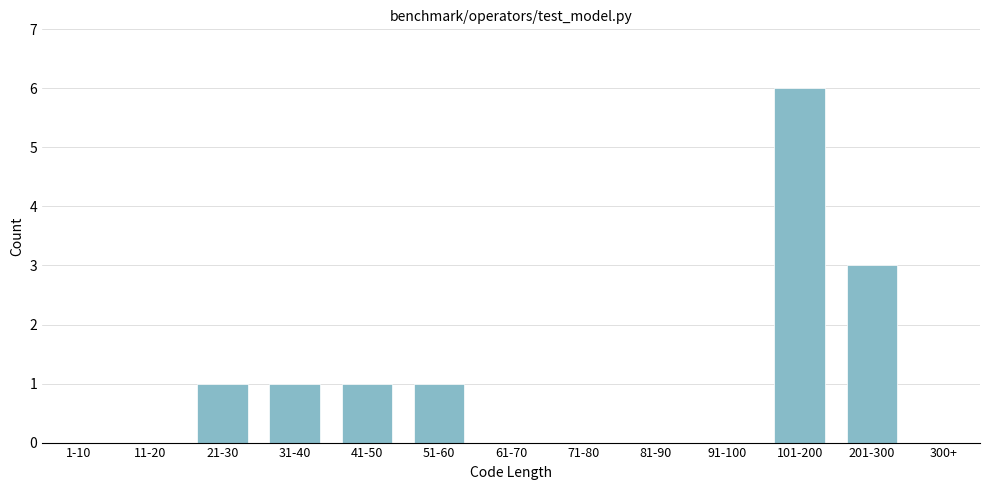

Reading left to right, extract all data points from this chart.

1-10=0	11-20=0	21-30=1	31-40=1	41-50=1	51-60=1	61-70=0	71-80=0	81-90=0	91-100=0	101-200=6	201-300=3	300+=0